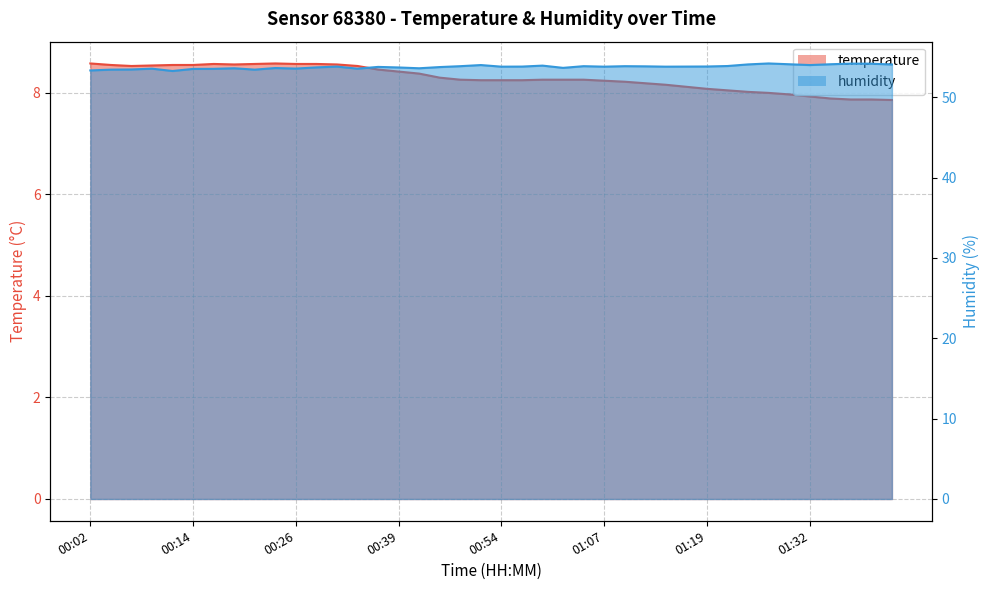

Between 01:17 and 01:24, which series saw the biggest shift?

humidity